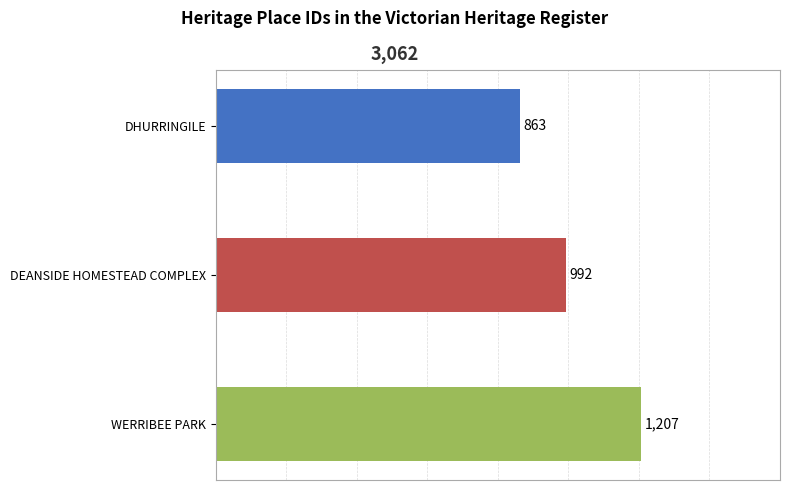

What is the average value?

1021